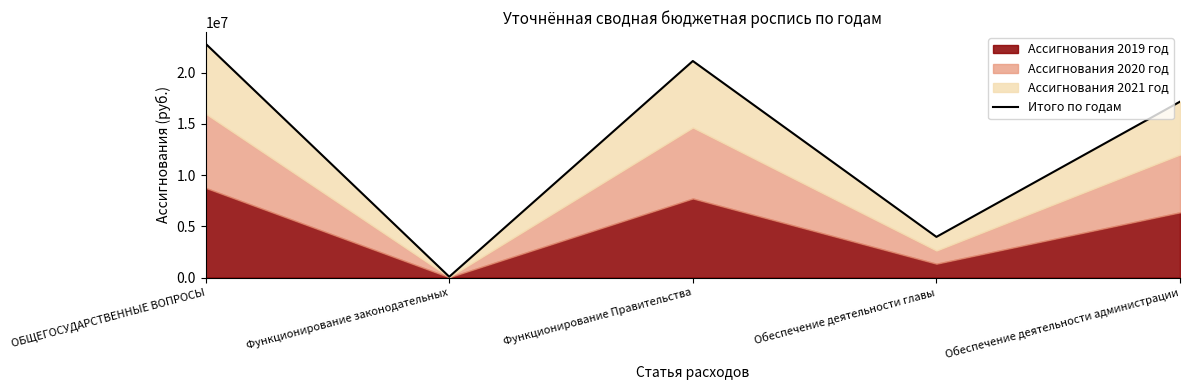

How many values are below 17172212?

2